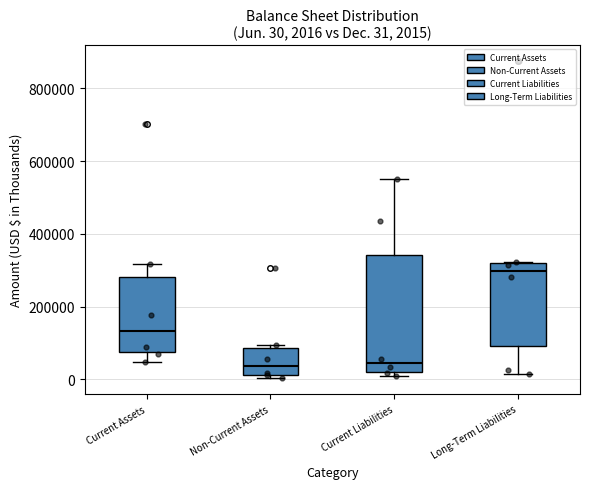

Which box's median line is the highest?

Long-Term Liabilities